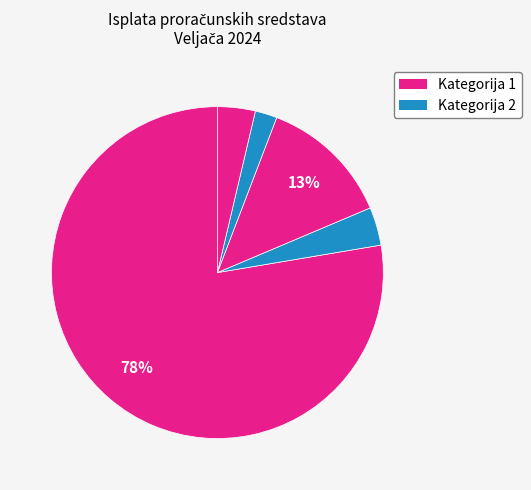

How many slices are in this pie chart?

5